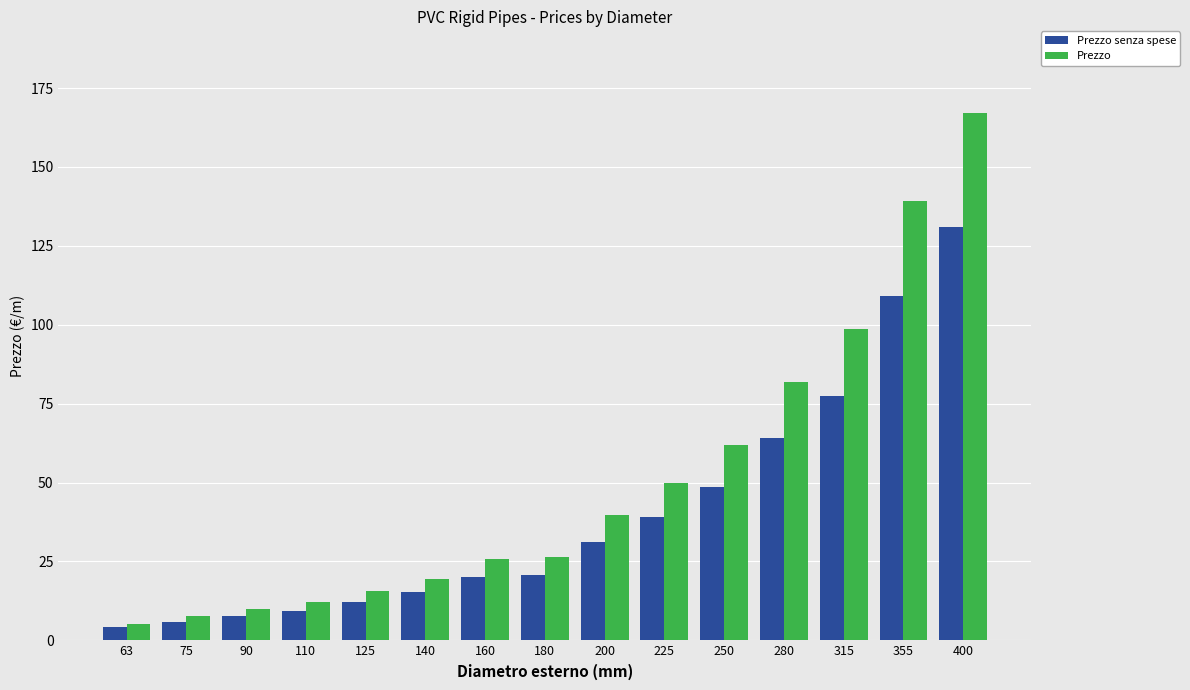

What is the average value of the Prezzo series?

50.7